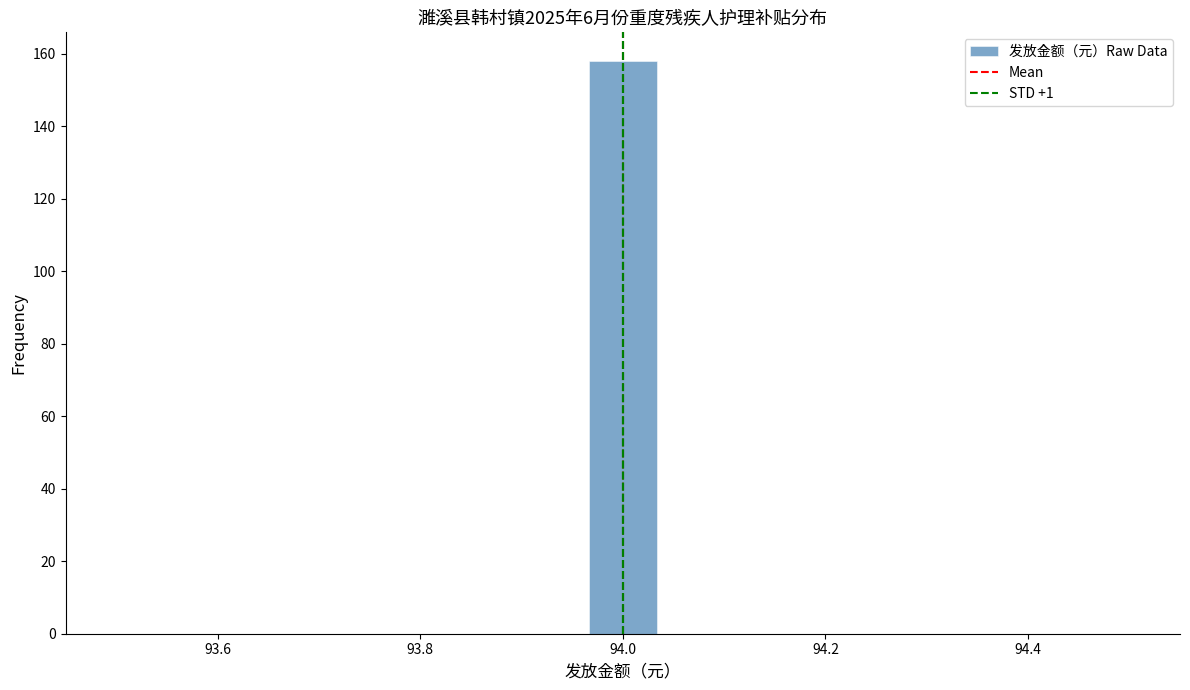

Read against the x-axis, roughly where is the centre of the tallest bar?

94.00